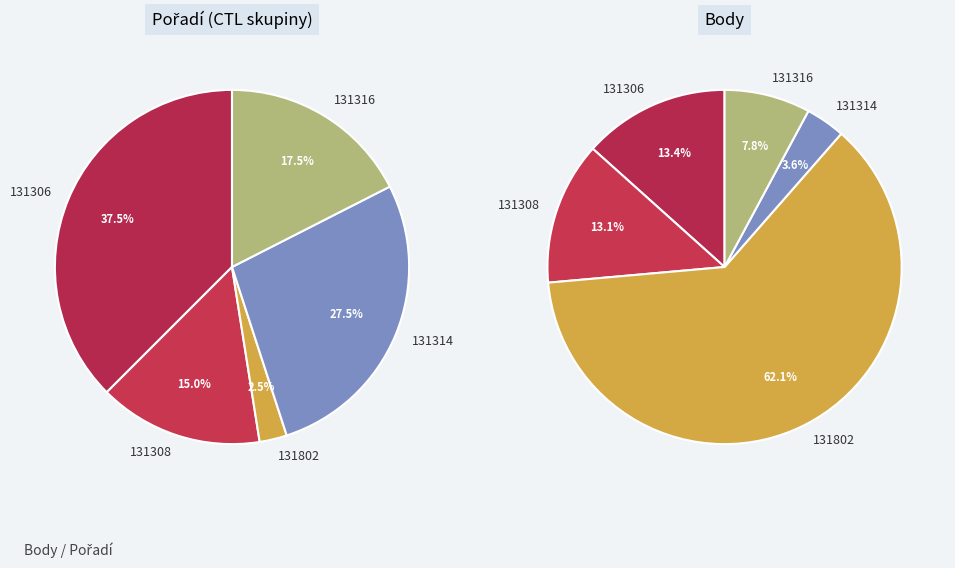

How many slices are in this pie chart?

5